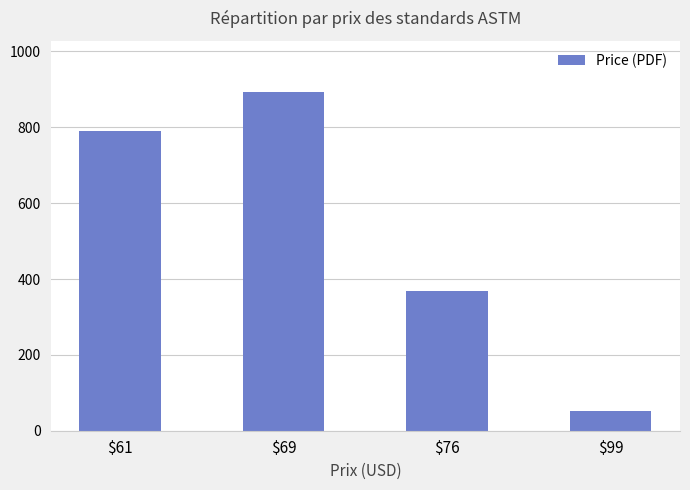

What is the value of the 4th bar from the left?

53